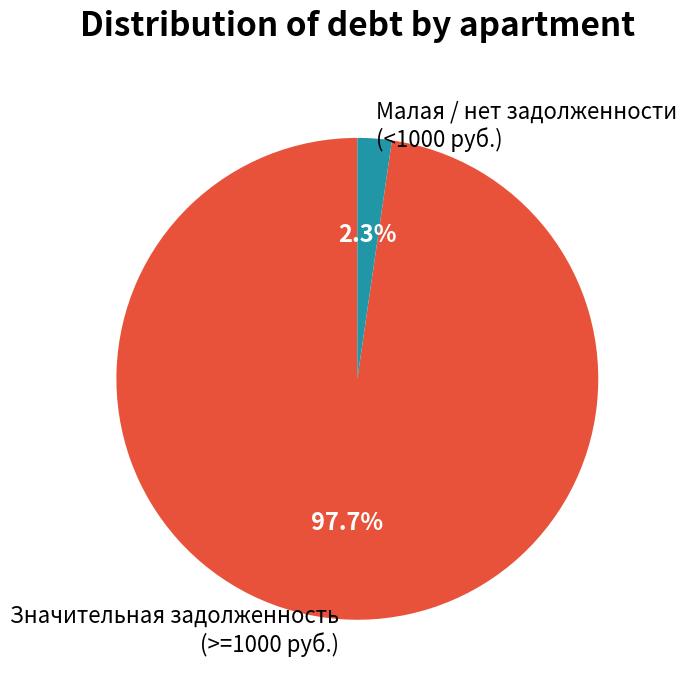

Between Значительная задолженность (>=1000 руб.) and Малая / нет задолженности (<1000 руб.), which is larger?

Значительная задолженность (>=1000 руб.)